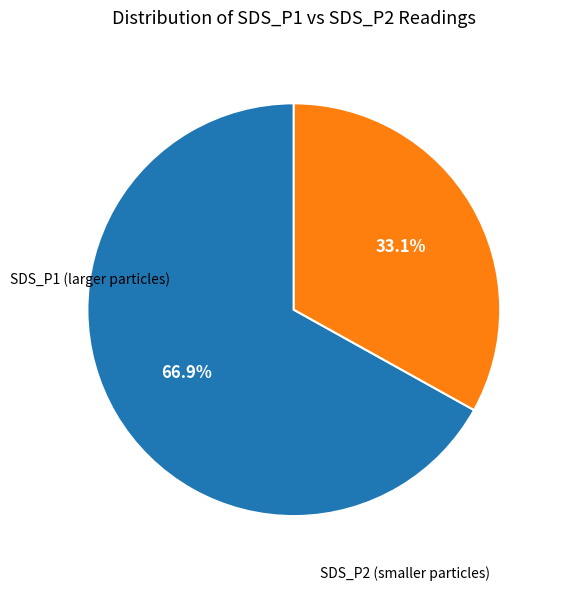

Does any single category account for the majority?

Yes